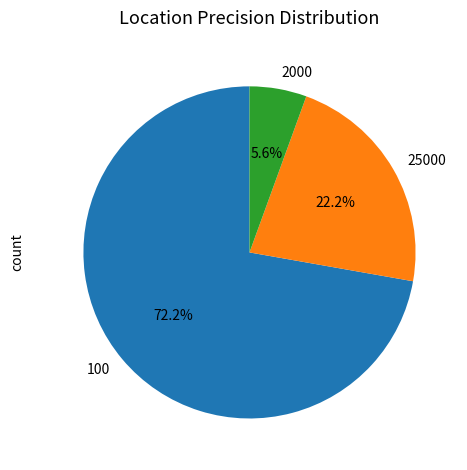

How much of the chart is everything except 100?

27.8%